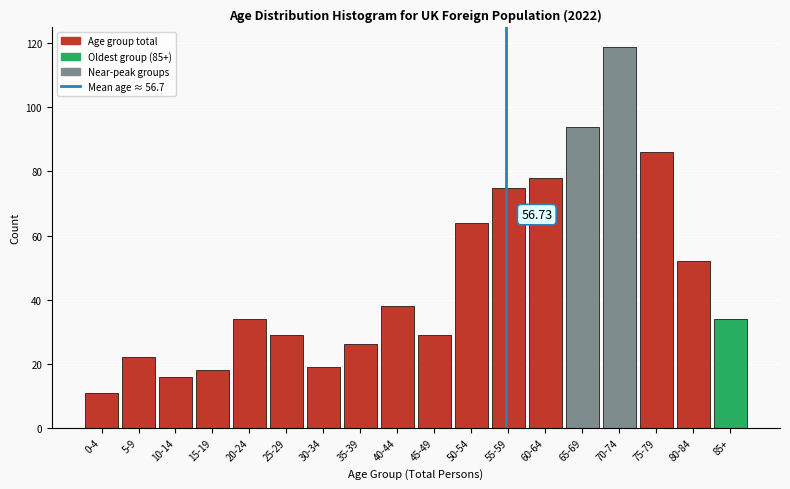

What is the change in value from 10-14 to 25-29?

+13